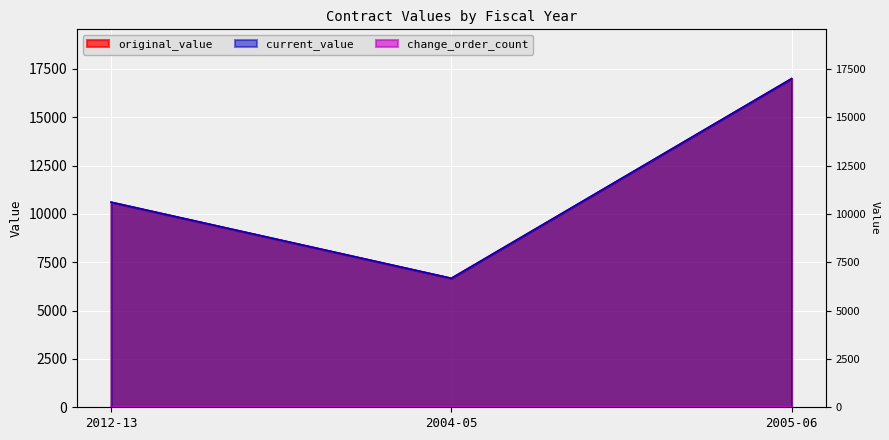

Reading left to right, list all the values displayed in this chart.

original_value: 10608.6	6672.0	17000.0
current_value: 10608.6	6672.0	17000.0